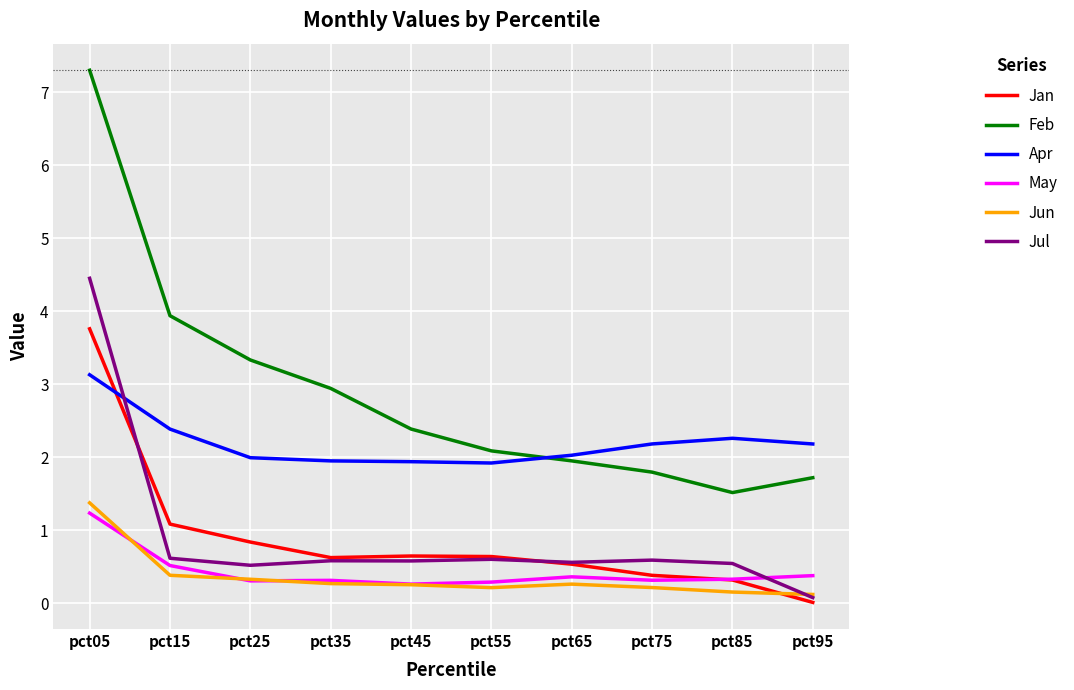

Which series has the largest total across all categories?

Feb